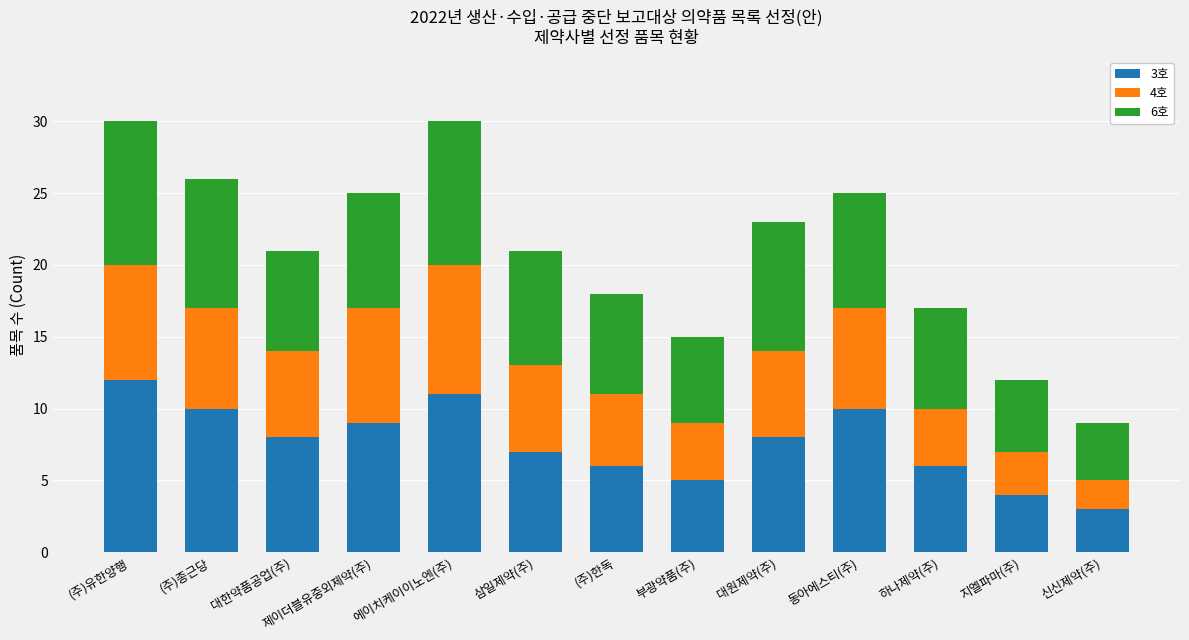

True or false: 3호 has a value of 6 at 지엘파마(주).

False